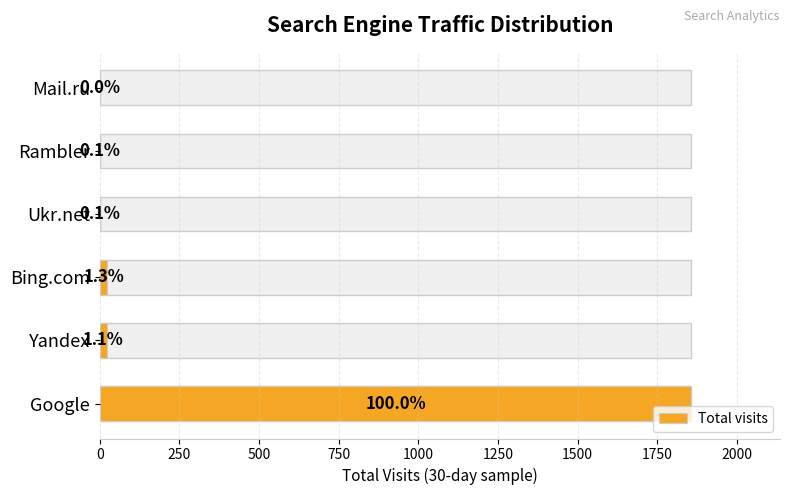

Reading left to right, list all the values displayed in this chart.

0=1857	250=21	500=24	750=2	1000=1	1250=0